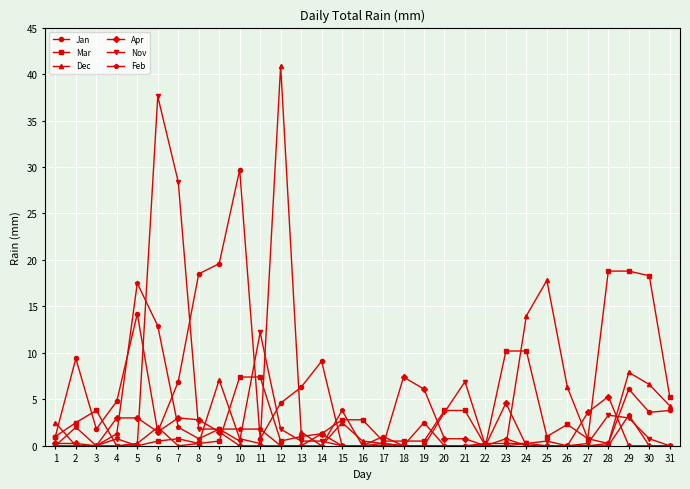

What is the value of the Dec point at the 1st from the left?

2.5